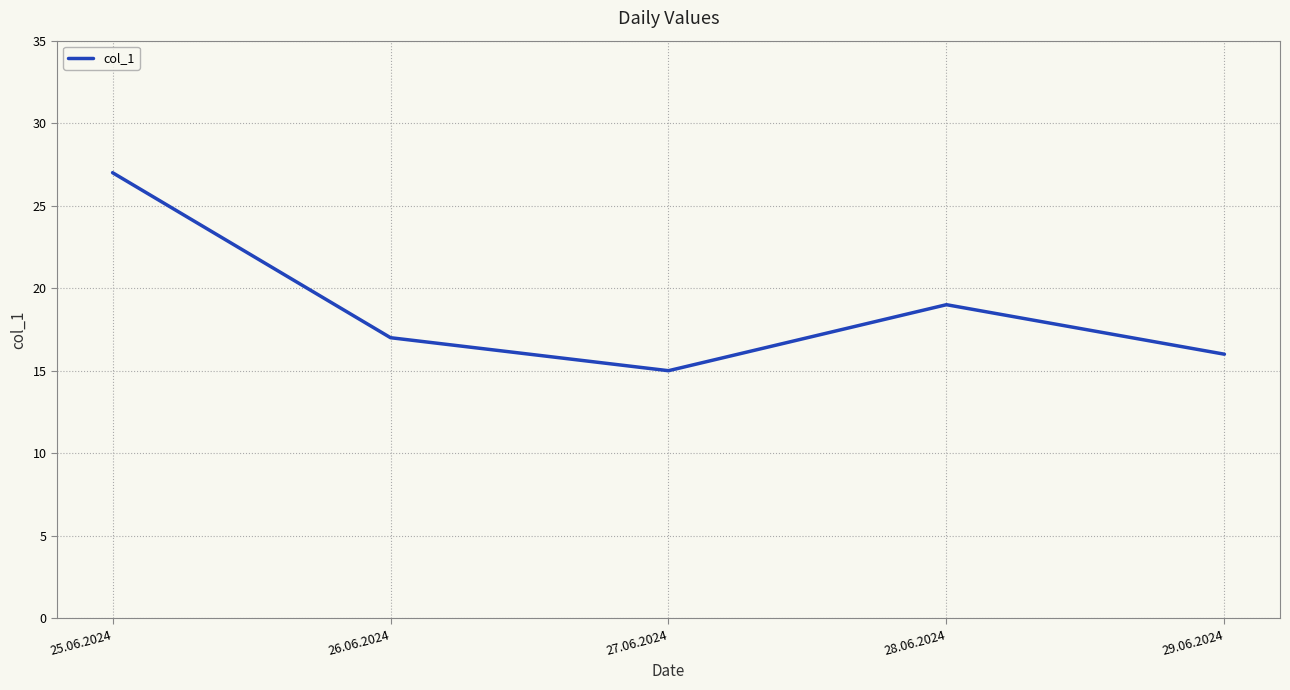

How many lines are shown in the chart?

1